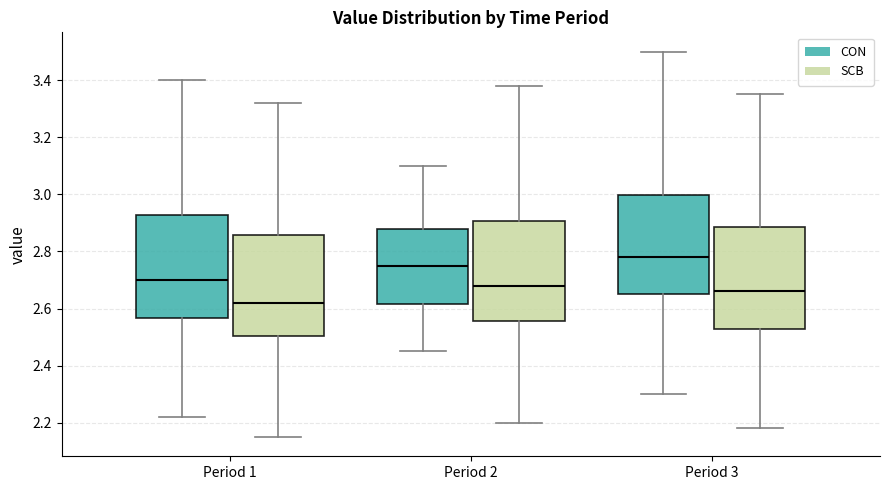

Reading left to right, transcribe this box plot: for each box, give where its median line is, the range the box spans, and where its two whiskers end, as read against the y-axis. The values are not printed on the chart, so give them approximately, as read against the axis.

Period 1 (CON): median 2.70, box 2.56 to 2.92, whiskers 2.22 to 3.40
Period 1 (SCB): median 2.62, box 2.50 to 2.86, whiskers 2.16 to 3.32
Period 2 (CON): median 2.76, box 2.62 to 2.88, whiskers 2.46 to 3.10
Period 2 (SCB): median 2.68, box 2.56 to 2.90, whiskers 2.20 to 3.38
Period 3 (CON): median 2.78, box 2.66 to 3.00, whiskers 2.30 to 3.50
Period 3 (SCB): median 2.66, box 2.54 to 2.88, whiskers 2.18 to 3.36